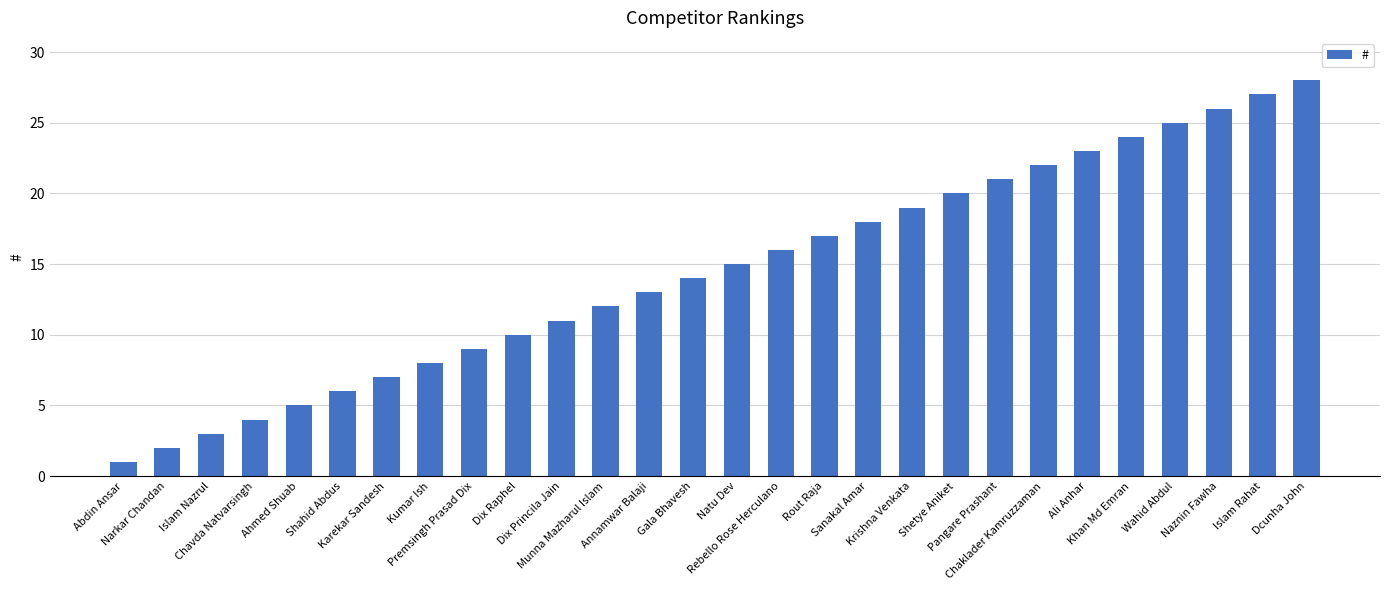

What is the difference between the values at Karekar Sandesh and Sanakal Amar?

11